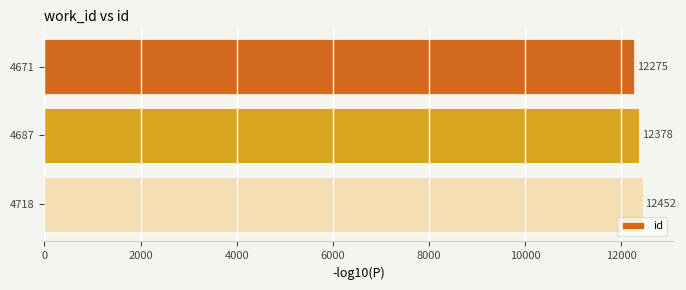

What is the difference between the maximum and minimum values?

177